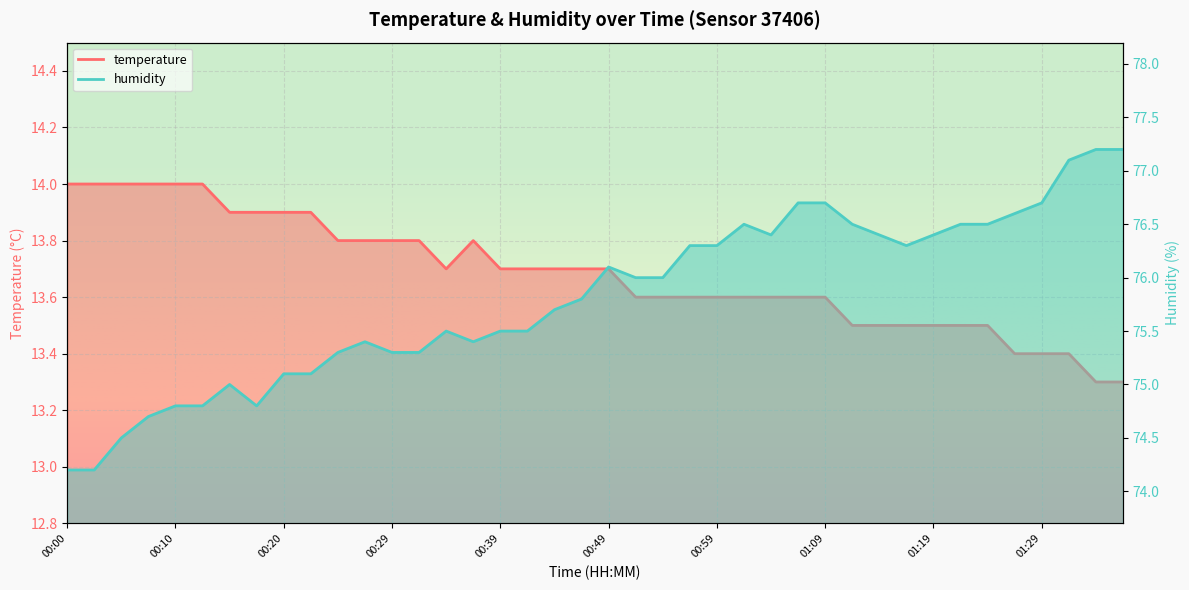

Which has a higher value, 00:17 or 01:04?

00:17